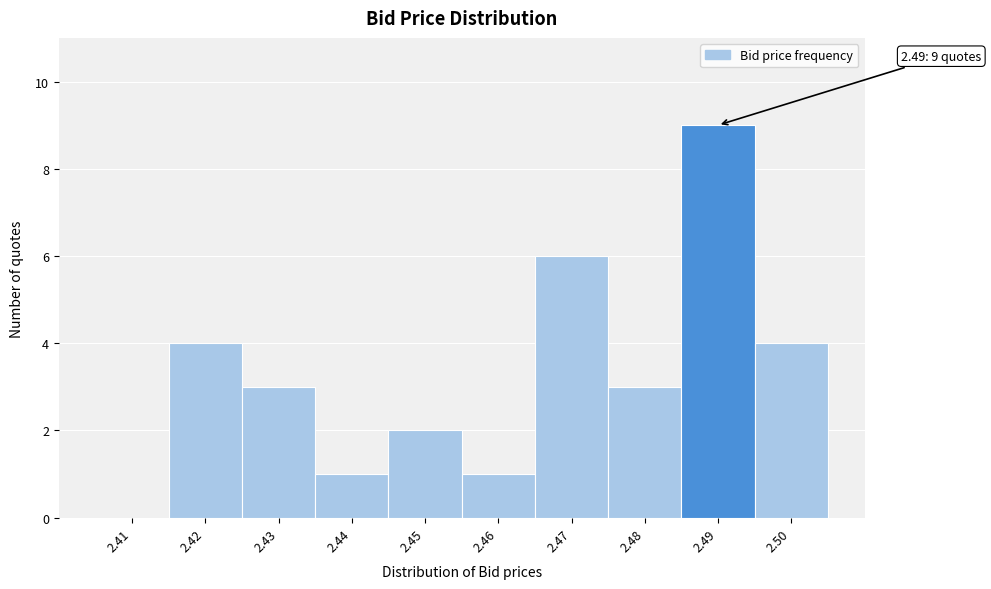

Reading left to right, what are all the values shown in this chart?

2.41=0	2.42=4	2.43=3	2.44=1	2.45=2	2.46=1	2.47=6	2.48=3	2.49=9	2.50=4